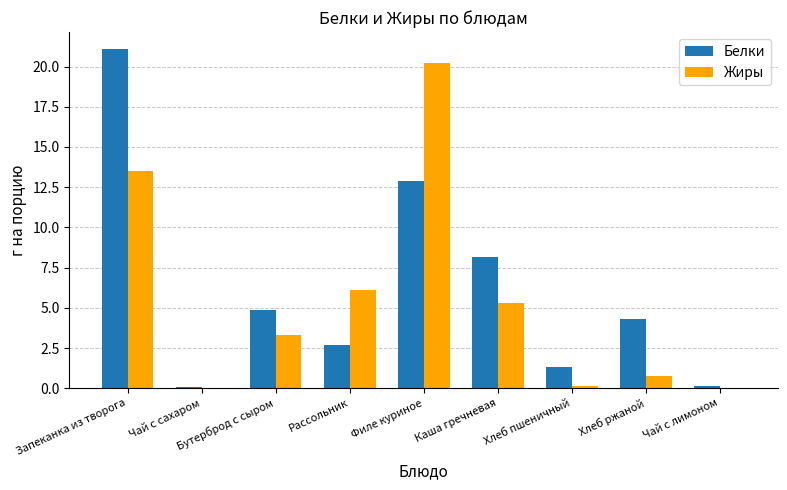

What value does the Жиры series have at Каша гречневая?

5.3